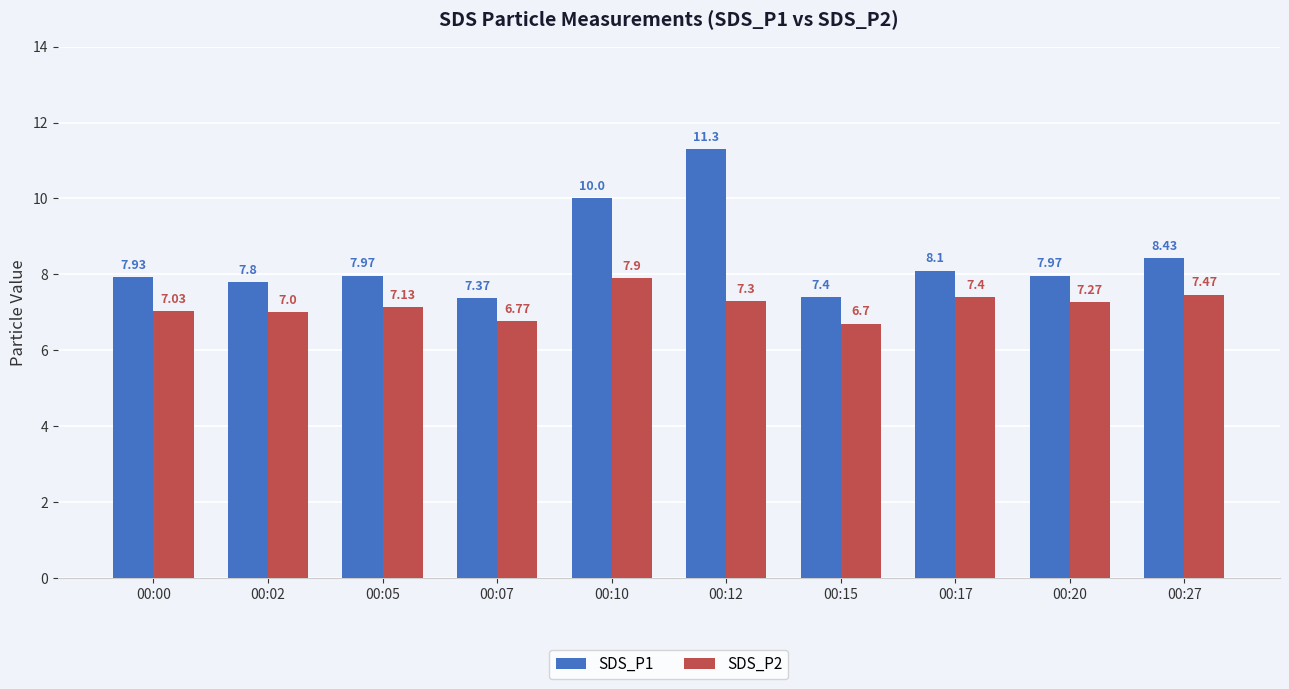

At how many categories does at least one series exceed 8?

4